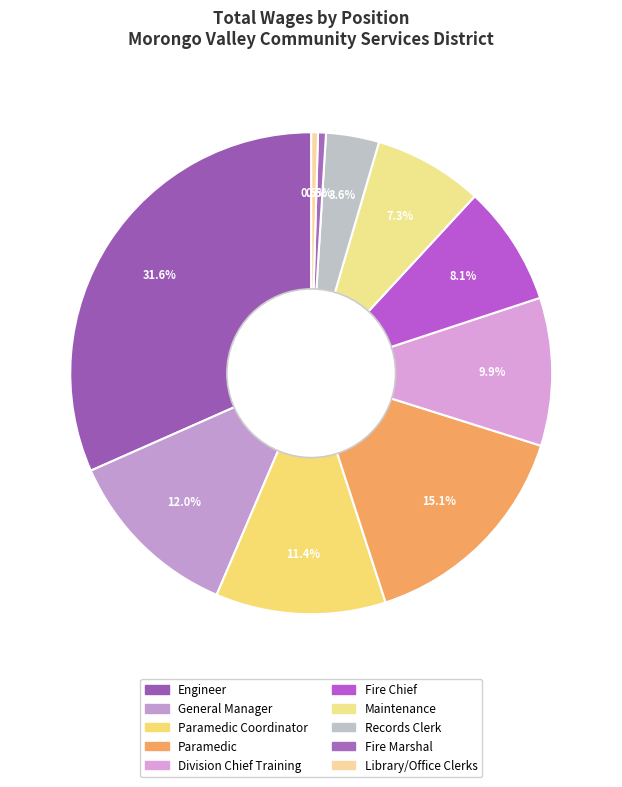

How many slices are in this pie chart?

10